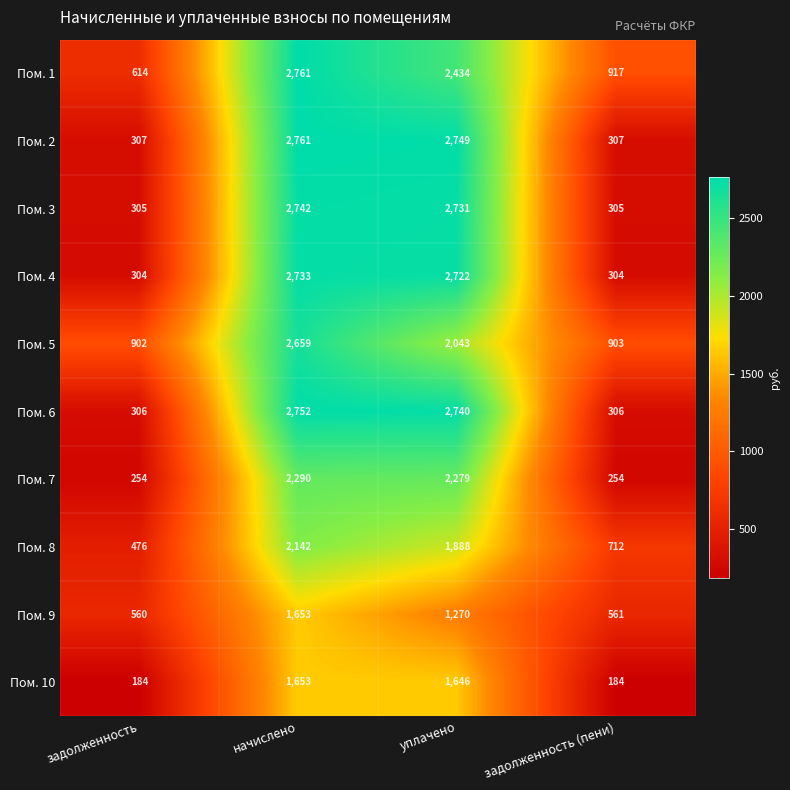

The Пом. 5 series shows 3011 at уплачено. True or false?

False